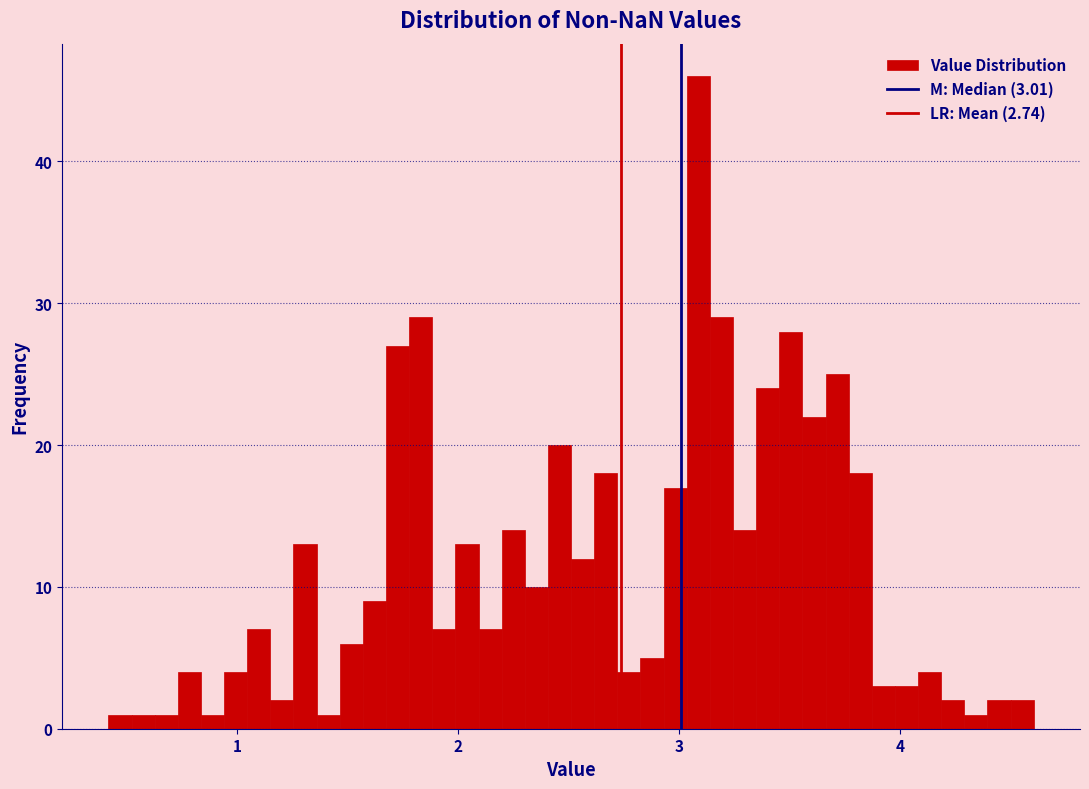

Around what value on the x-axis is the tallest bar? Give the approximate position of its centre, as read against the axis.

3.1